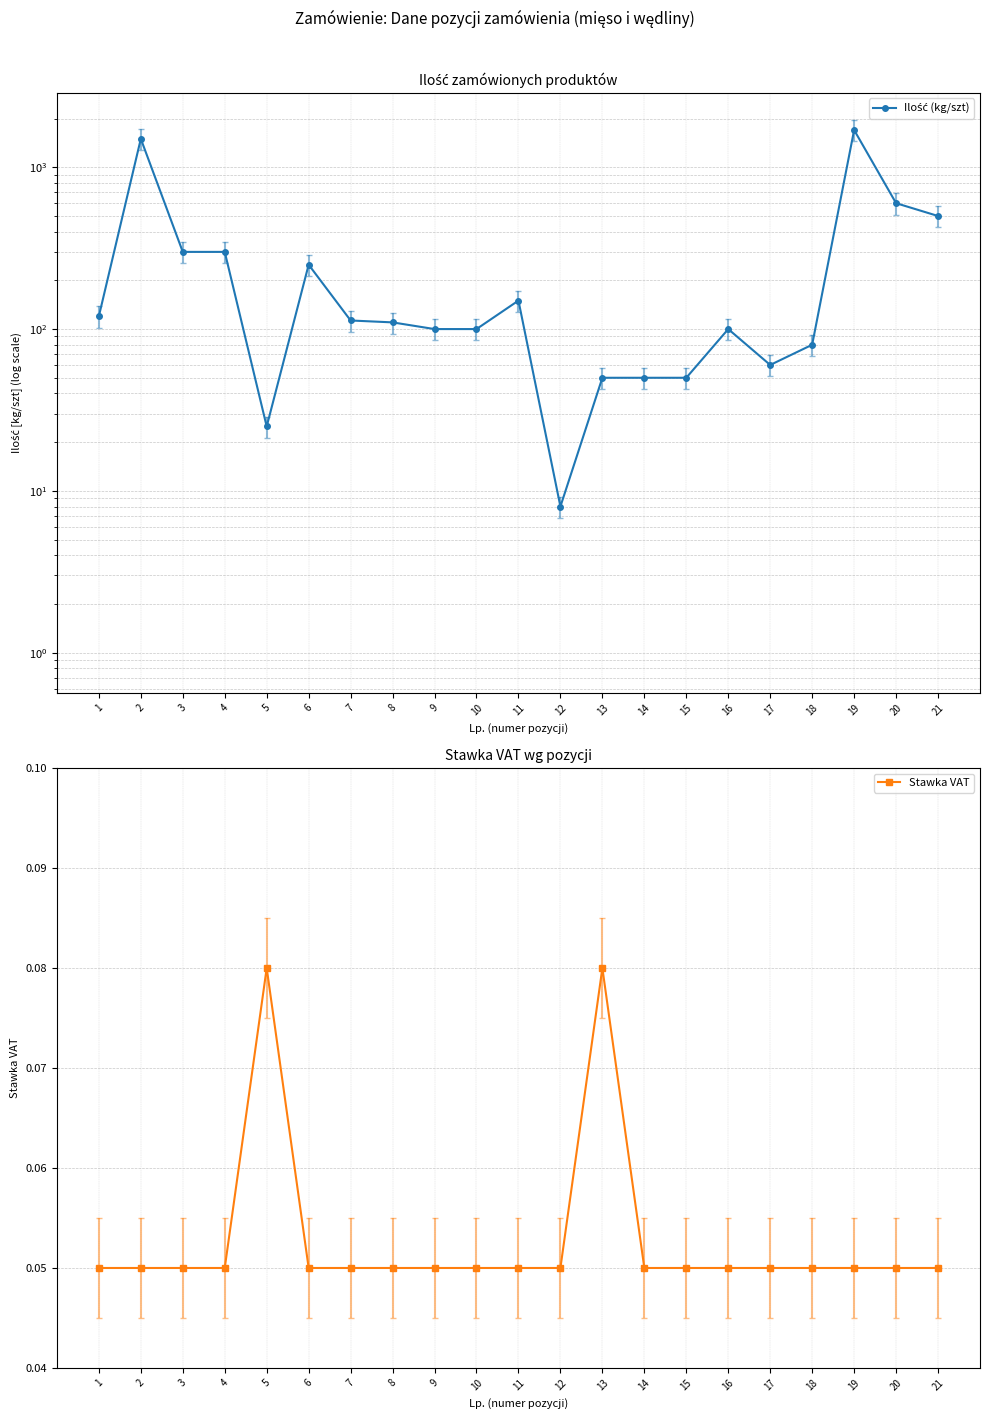

Which category has the lowest value in the Ilość (kg/szt) series?

12